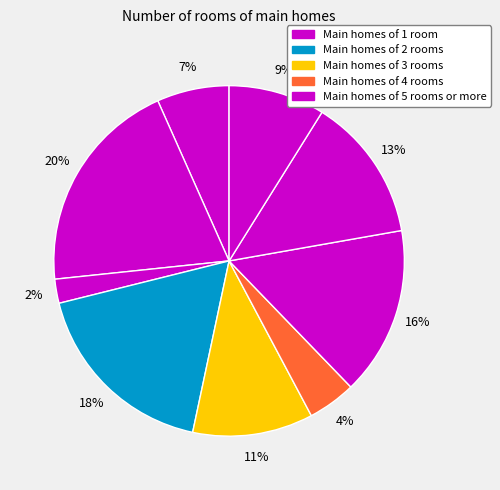

How many slices are in this pie chart?

9